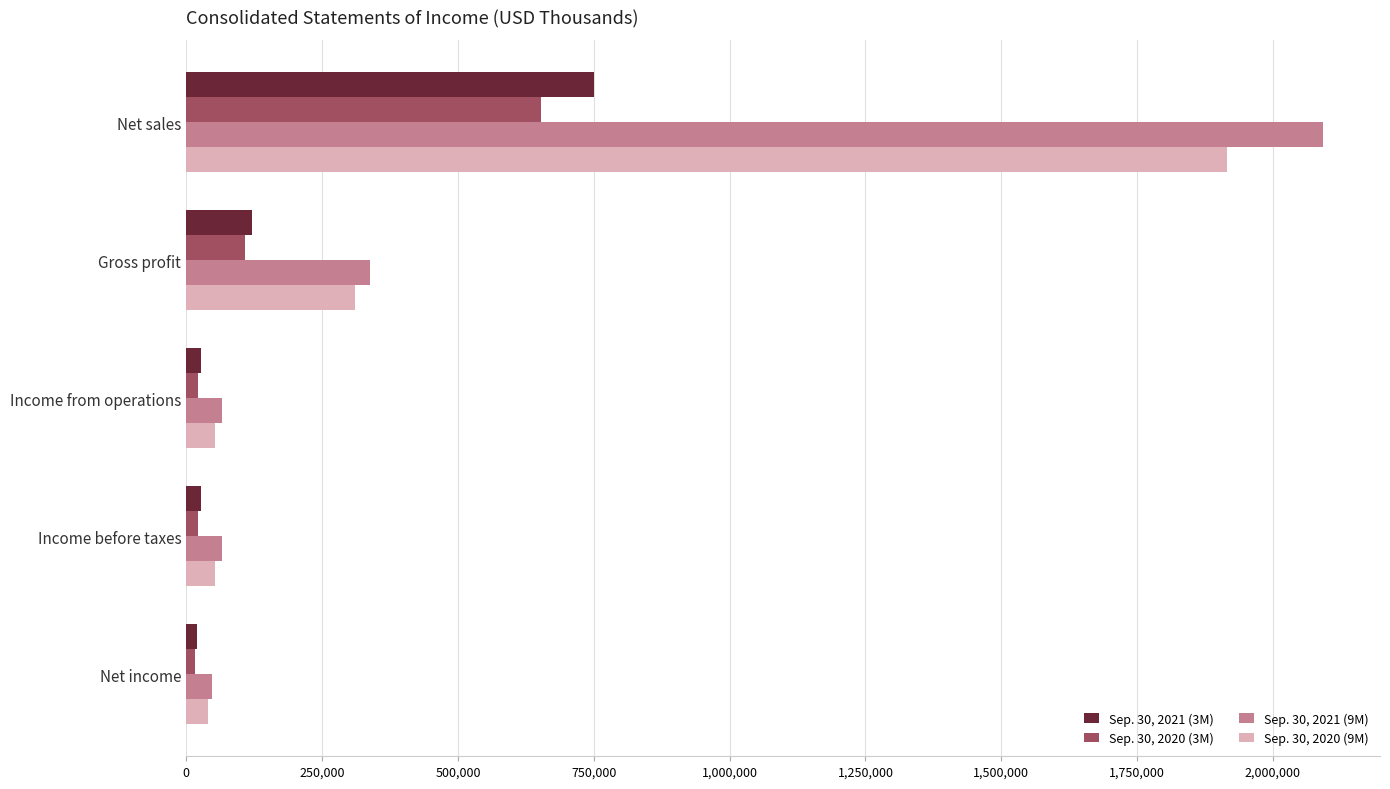

Where is Sep. 30, 2020 (3M) nearest to the value 334841?

Gross profit